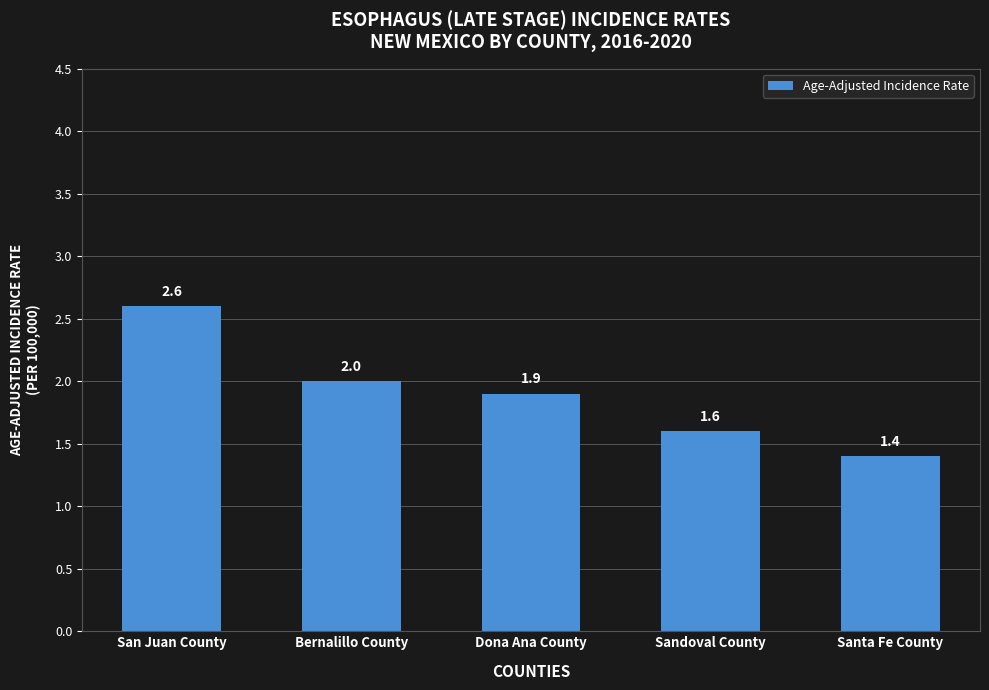

How many distinct data groups are displayed?

1